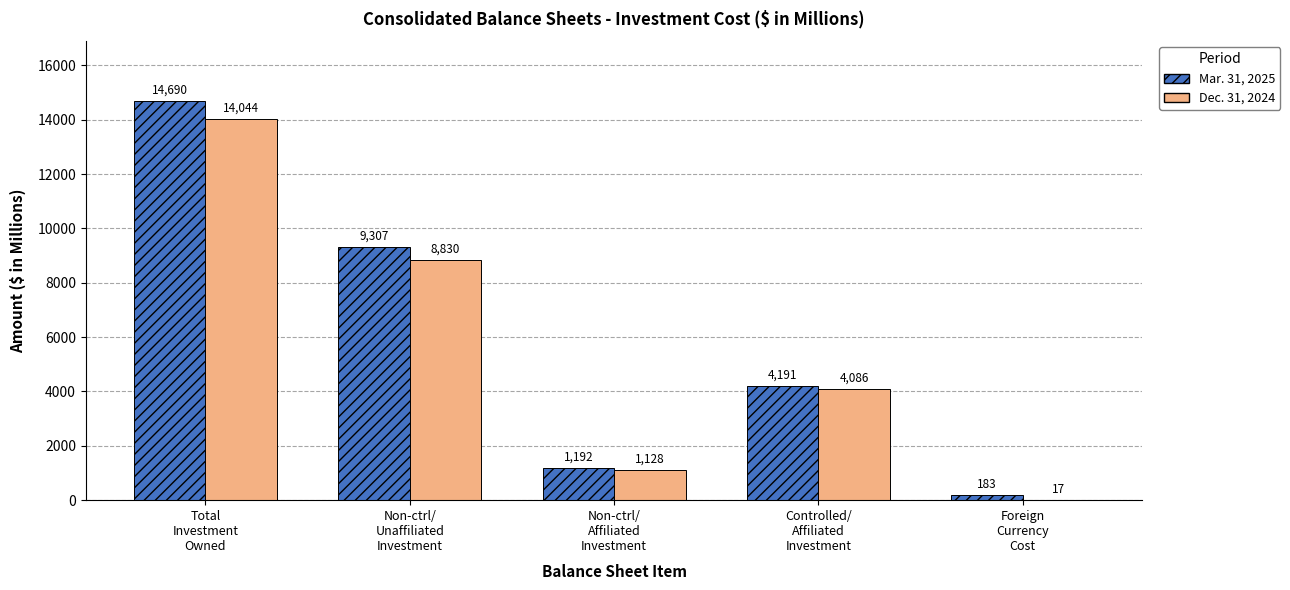

Reading left to right, list all the values displayed in this chart.

Mar. 31, 2025: Total
Investment
Owned=14690	Non-ctrl/
Unaffiliated
Investment=9307	Non-ctrl/
Affiliated
Investment=1192	Controlled/
Affiliated
Investment=4191	Foreign
Currency
Cost=183
Dec. 31, 2024: Total
Investment
Owned=14044	Non-ctrl/
Unaffiliated
Investment=8830	Non-ctrl/
Affiliated
Investment=1128	Controlled/
Affiliated
Investment=4086	Foreign
Currency
Cost=17